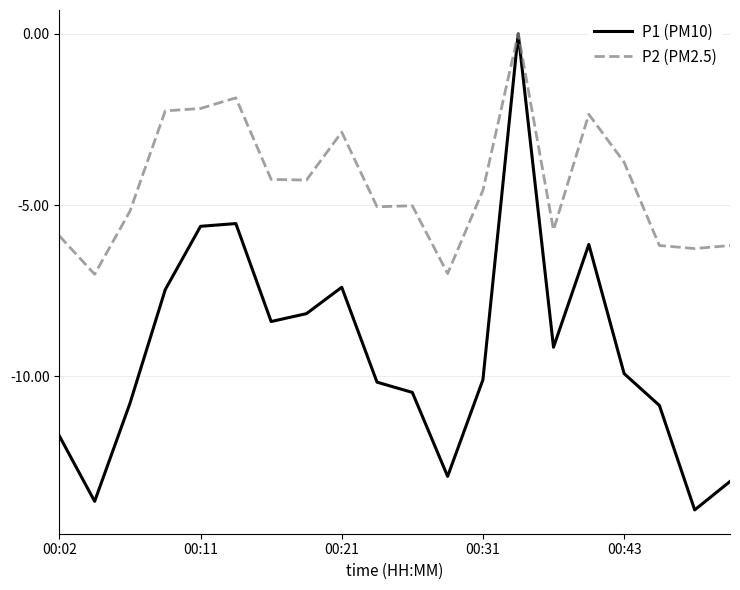

What is the sum of all P1 (PM10) values?

-185.5